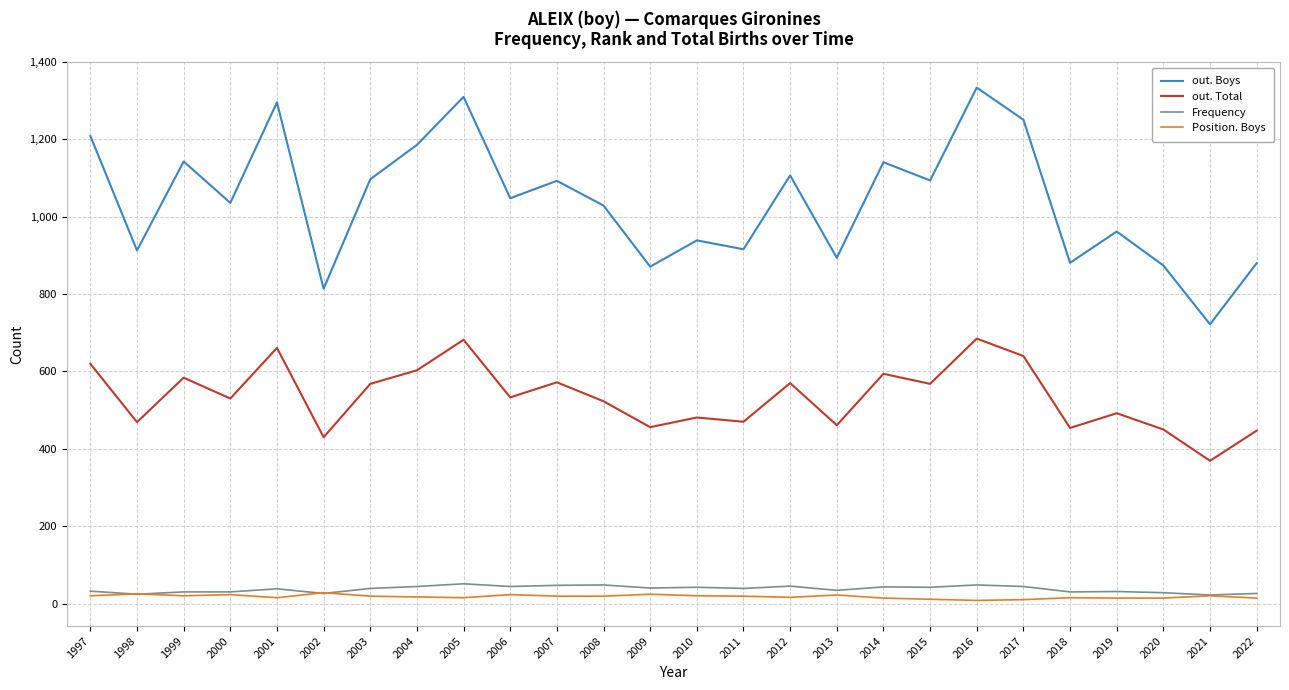

What is the sum of the out. Boys values at 2022 and 1999?

2023